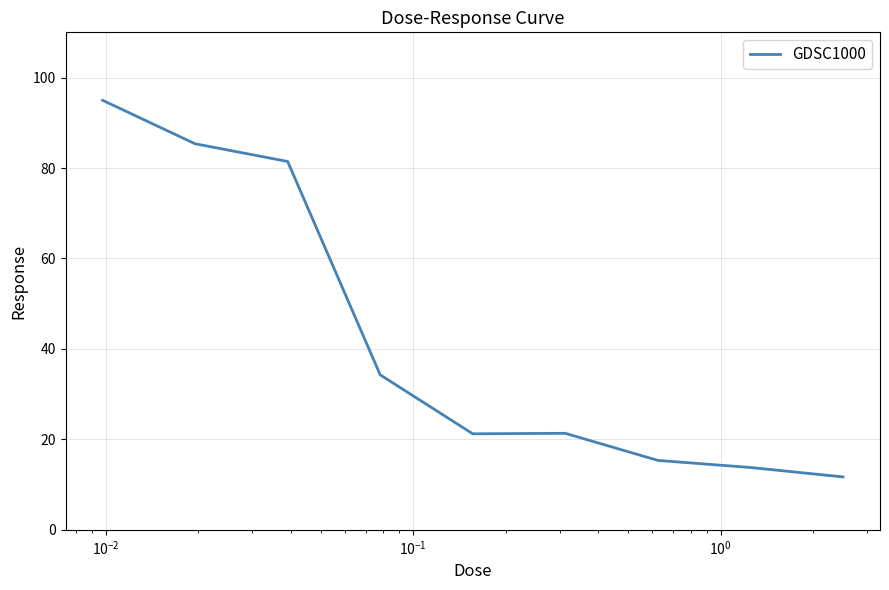

What is the difference between the maximum and minimum values?

83.3